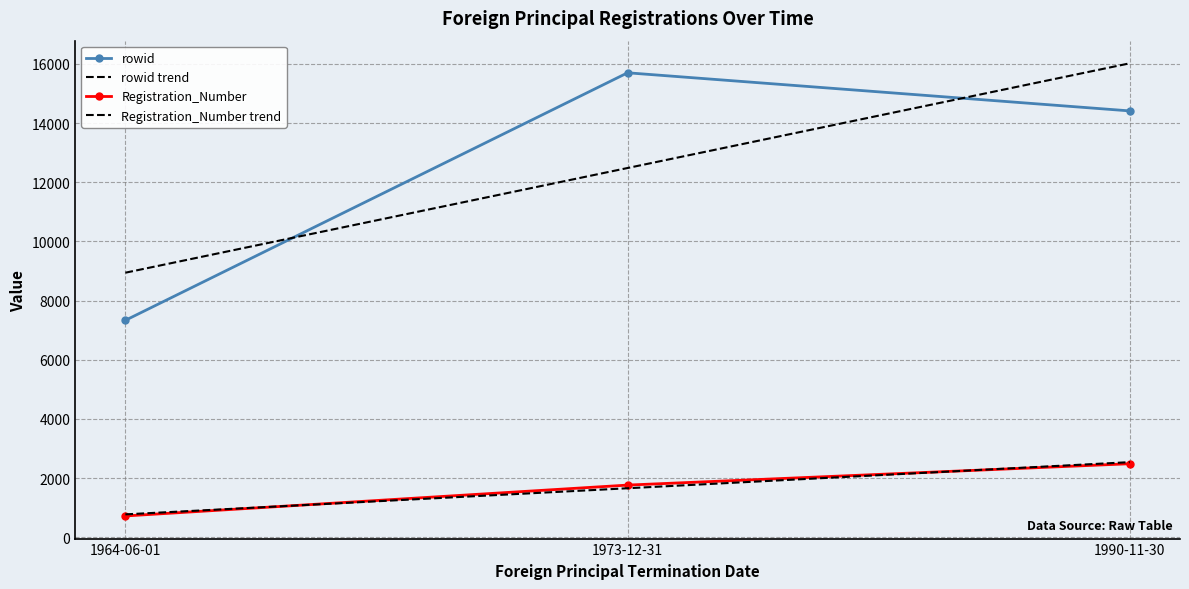

At which label does rowid trend reach its peak?

1990-11-30